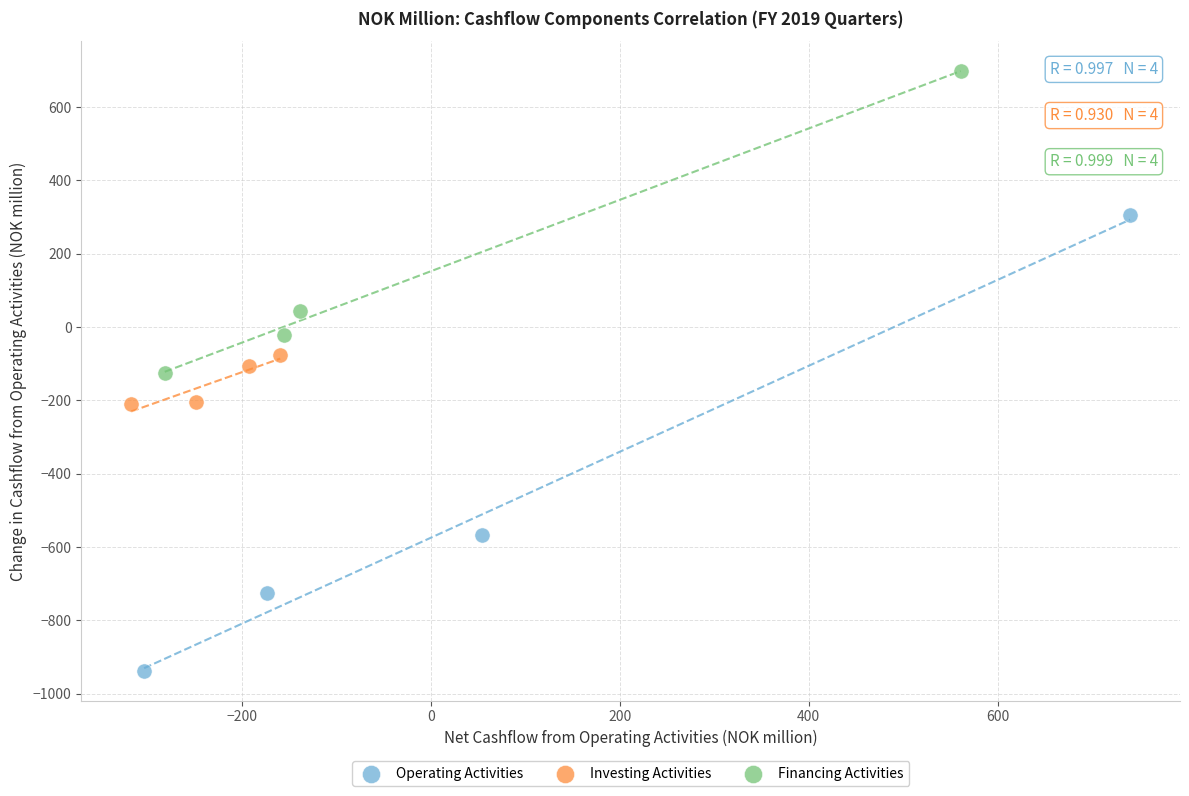

Which series has the largest Y range (max minus min)?

Operating Activities